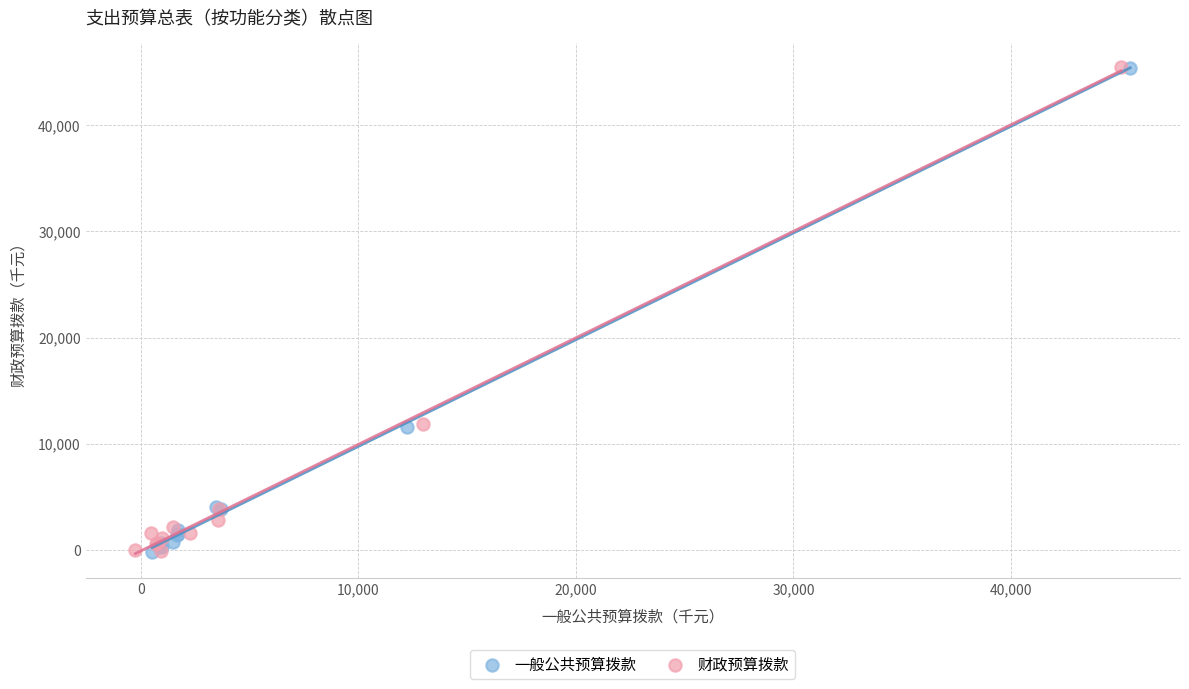

What are all the series names shown in the legend?

一般公共预算拨款, 财政预算拨款